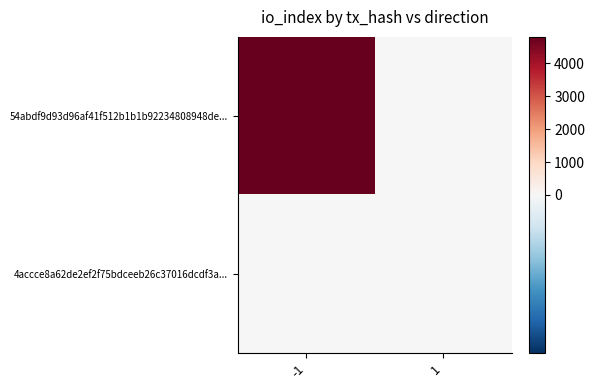

Count the number of categories in the chart.

2